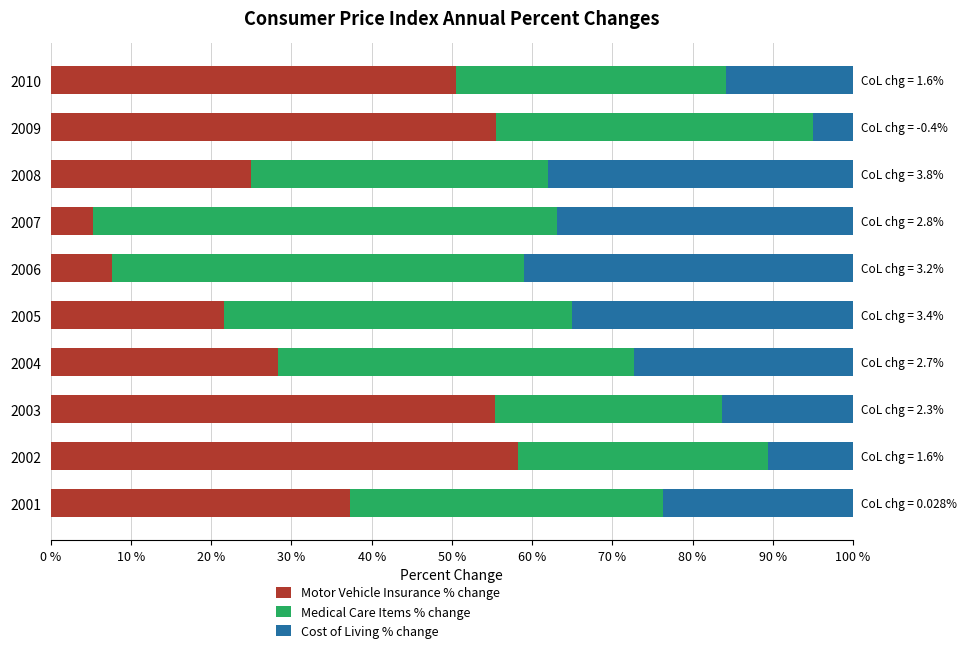

Which category has the highest value in the Motor Vehicle Insurance % change series?

2002